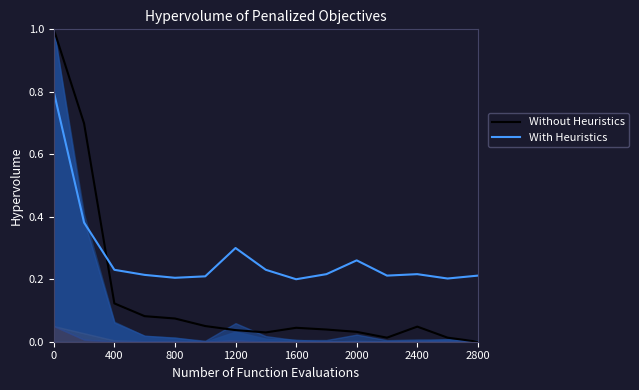

True or false: With Heuristics and Without Heuristics cross at least once.

True